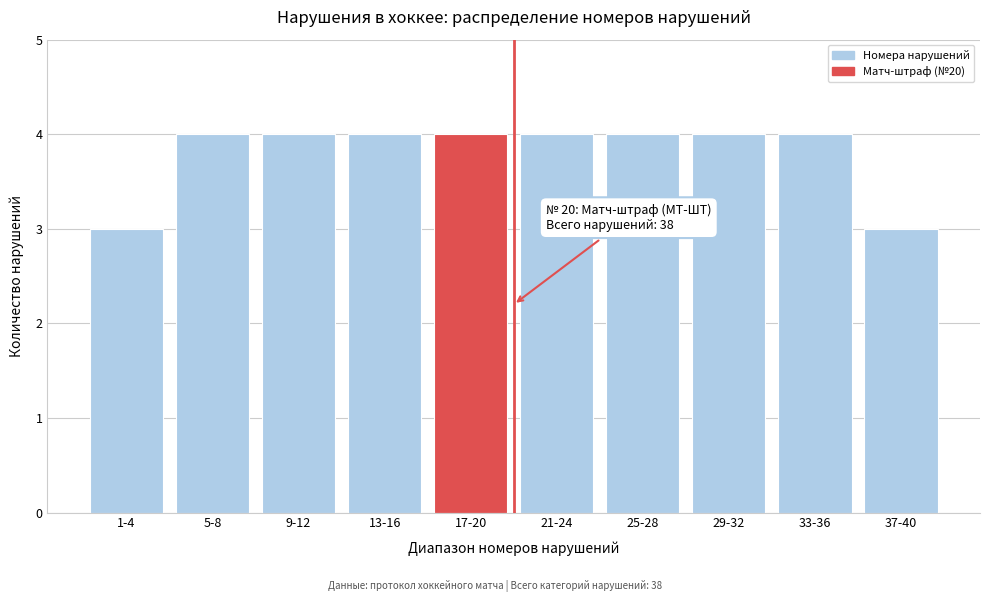

Reading left to right, transcribe all the data shown in this chart.

1-4=3	5-8=4	9-12=4	13-16=4	17-20=4	21-24=4	25-28=4	29-32=4	33-36=4	37-40=3